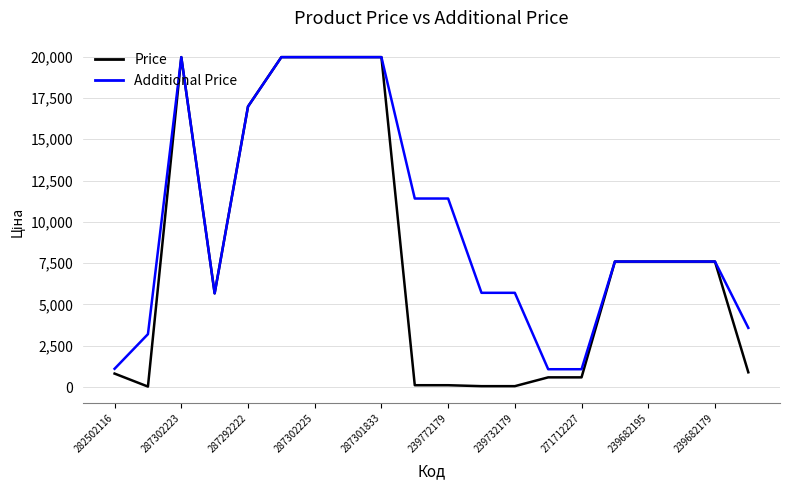

Rank the series by their average value, from highest to lowest.

Additional Price, Price